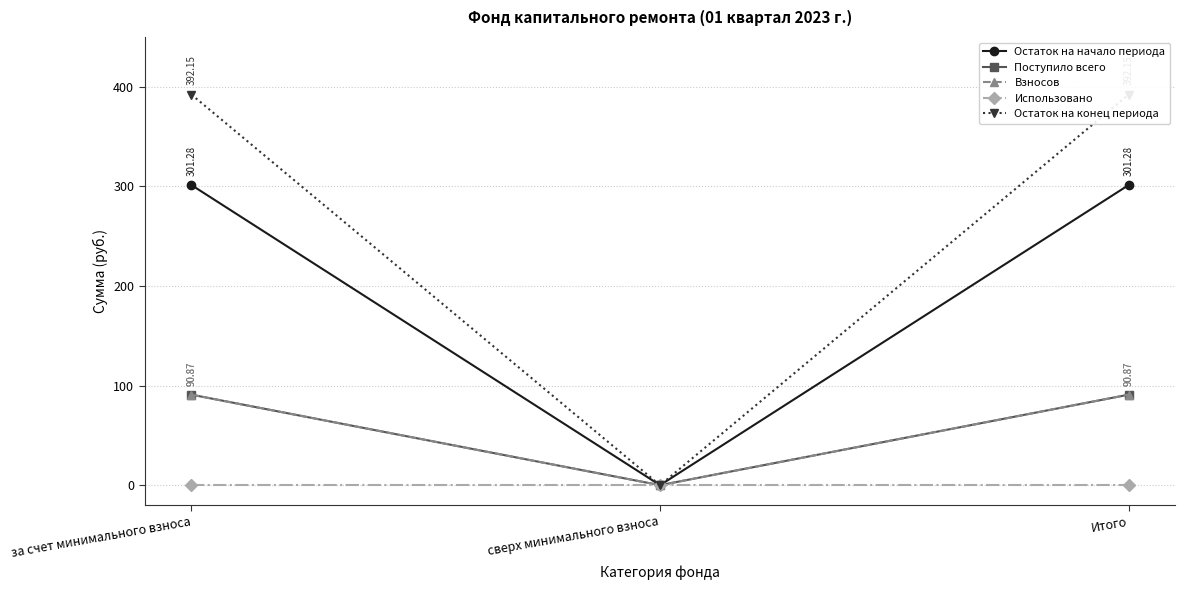

Reading left to right, transcribe all the data shown in this chart.

Остаток на начало периода: 301.3	0.0	301.3
Поступило всего: 90.9	0.0	90.9
Взносов: 90.9	0.0	90.9
Использовано: 0.0	0.0	0.0
Остаток на конец периода: 392.1	0.0	392.1